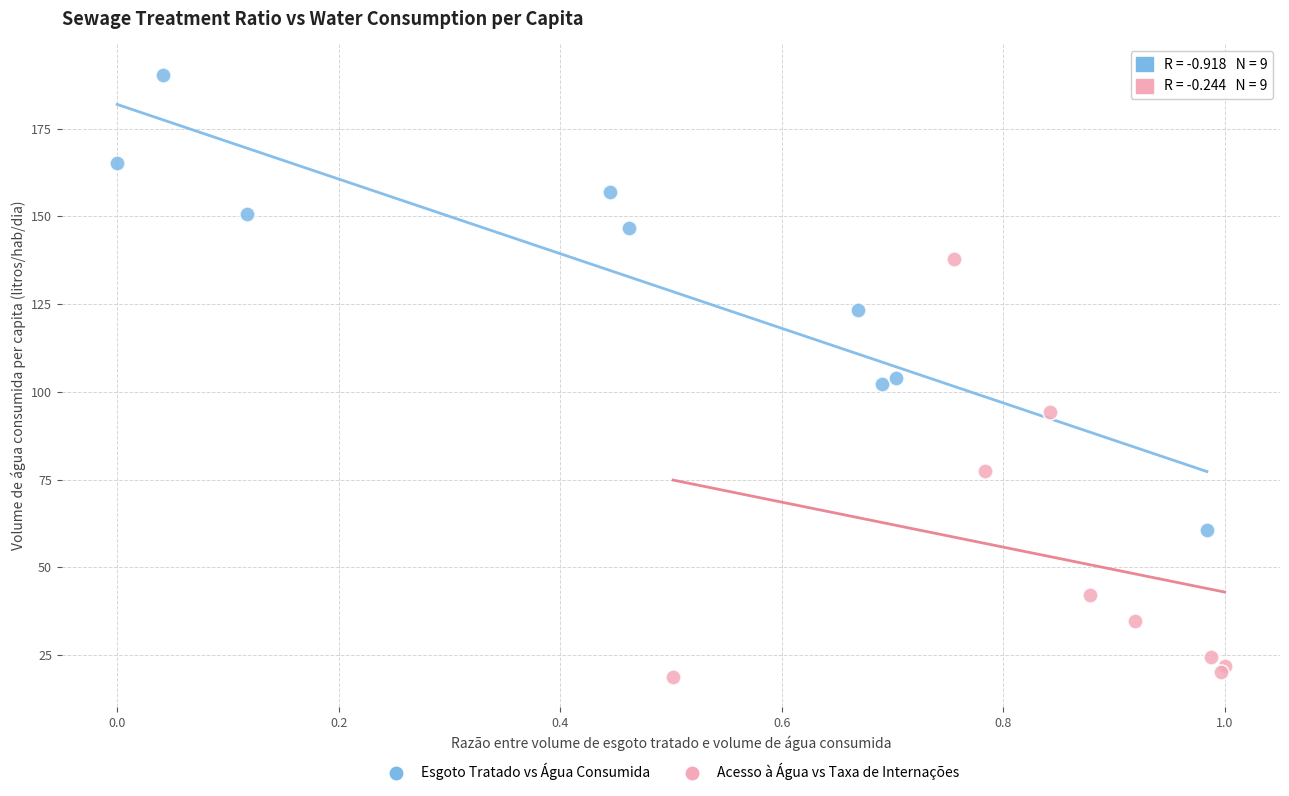

What are all the series names shown in the legend?

Esgoto Tratado vs Água Consumida, Acesso à Água vs Taxa de Internações